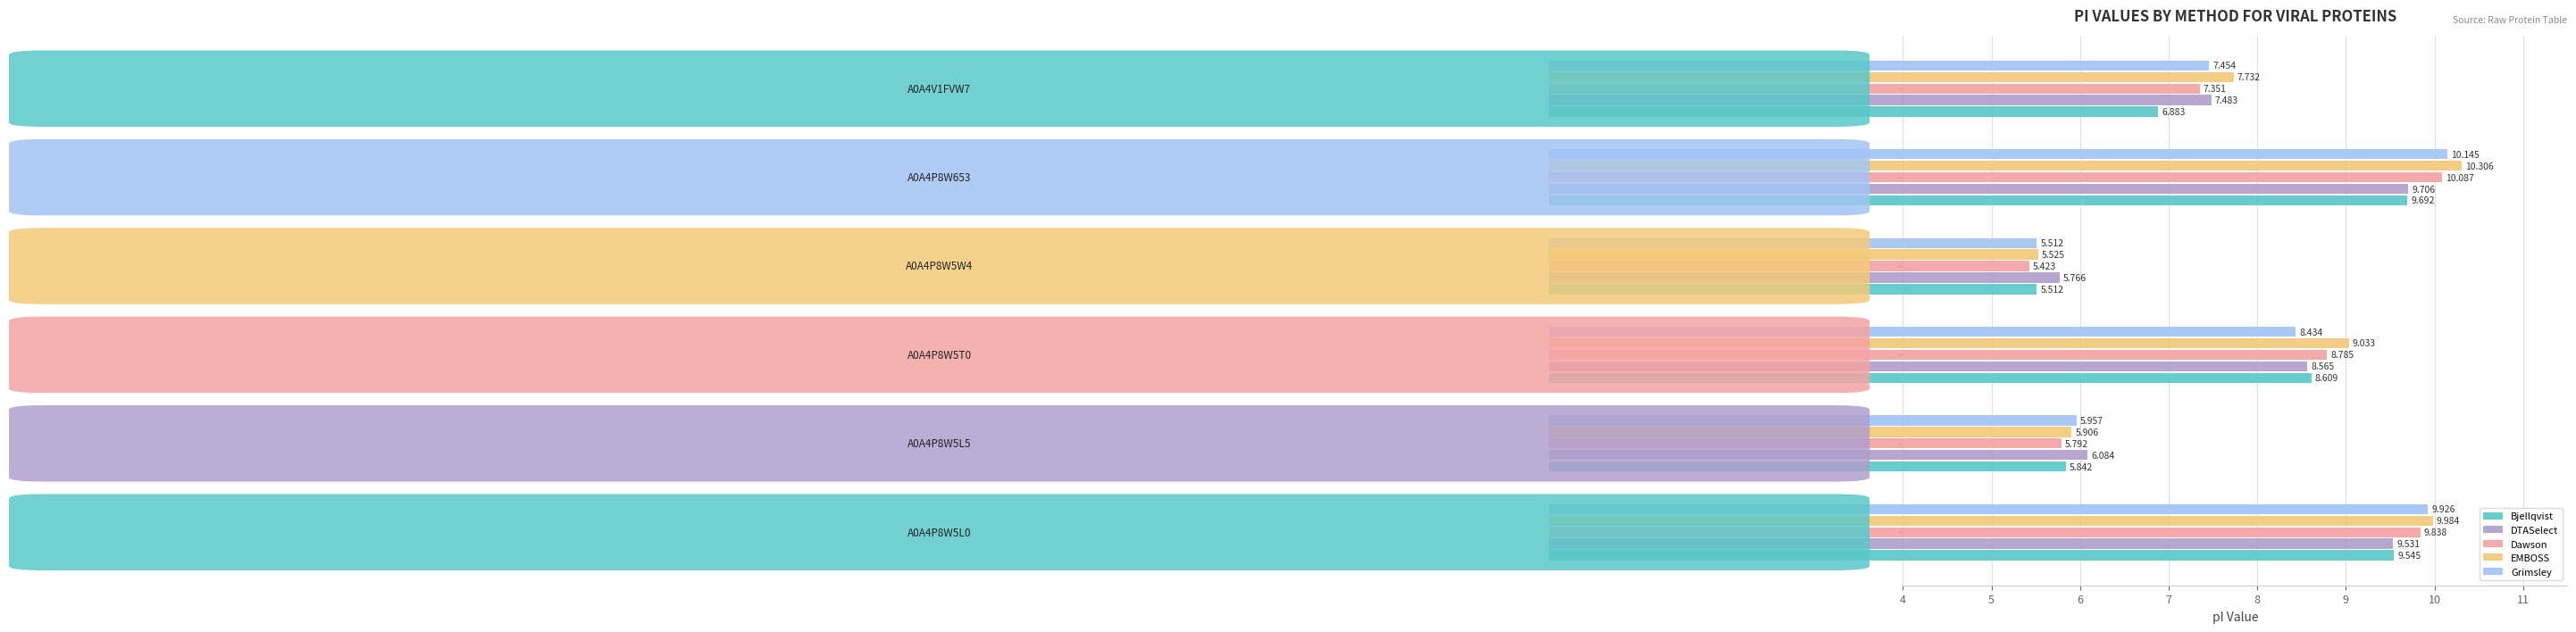

What is the average value of the Dawson series?

7.9